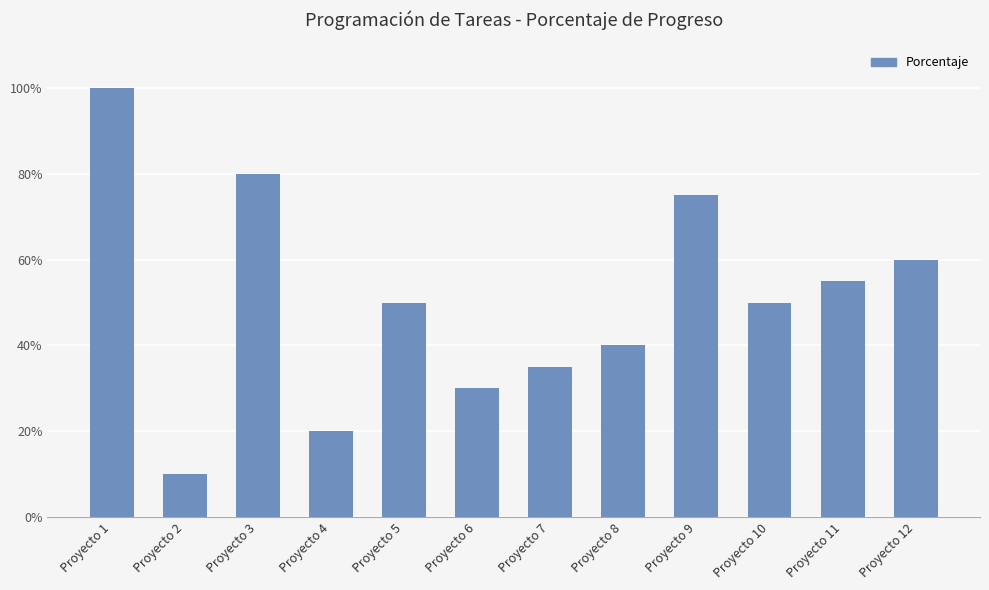

Where is the data nearest to the value 0?

Proyecto 2